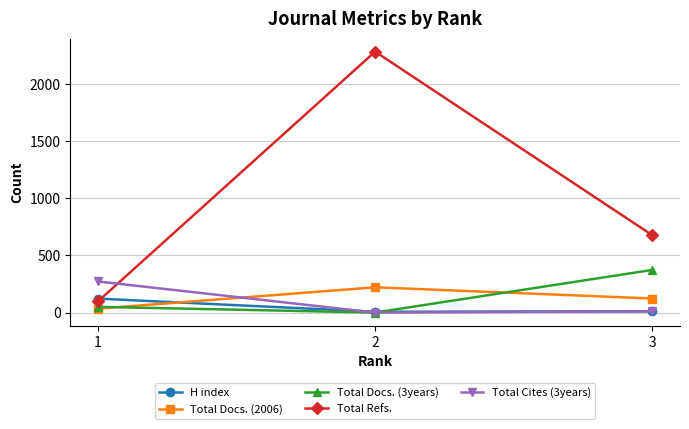

Is this an area chart (filled region under the line)?

No